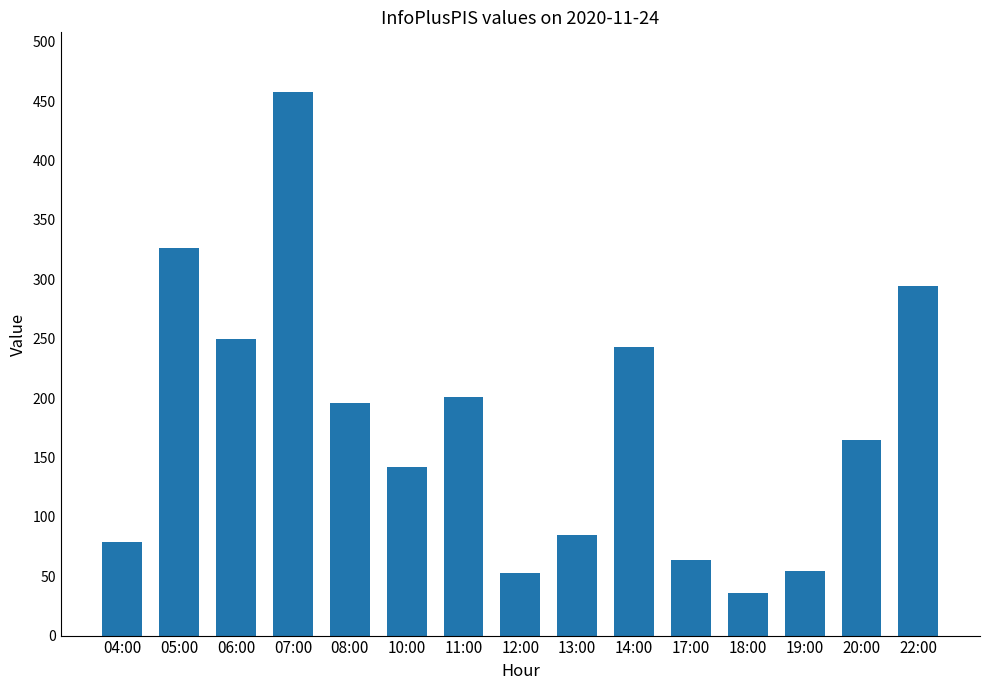

What is the sum of all values?

2646